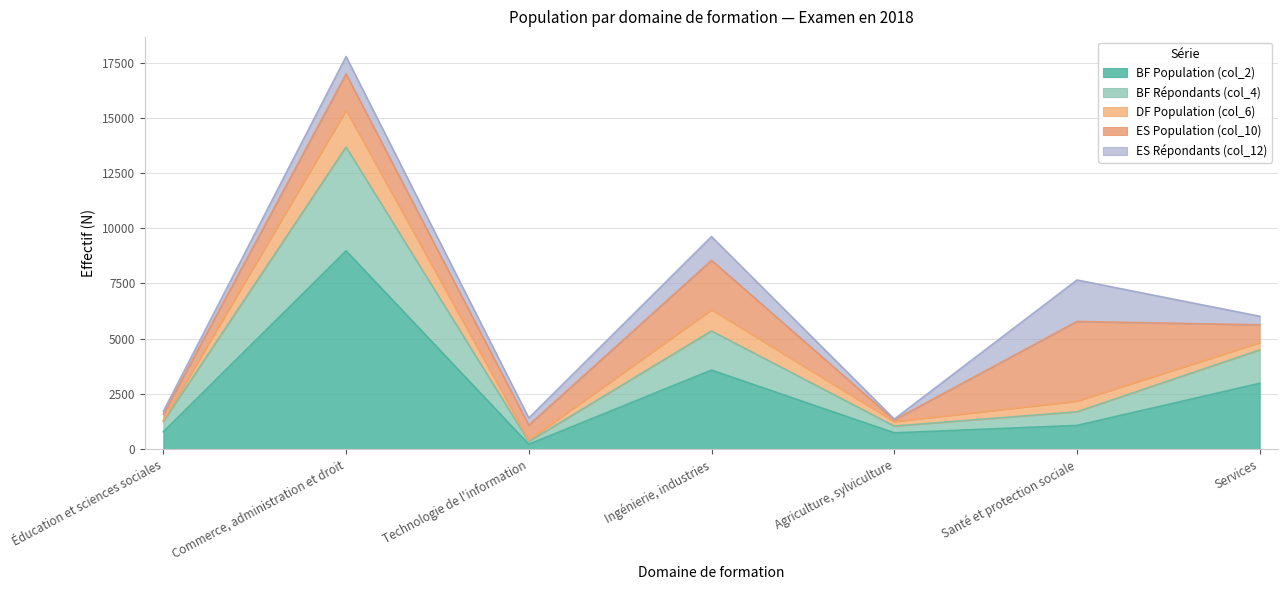

At which category is the sum across all series the highest?

Commerce, administration et droit